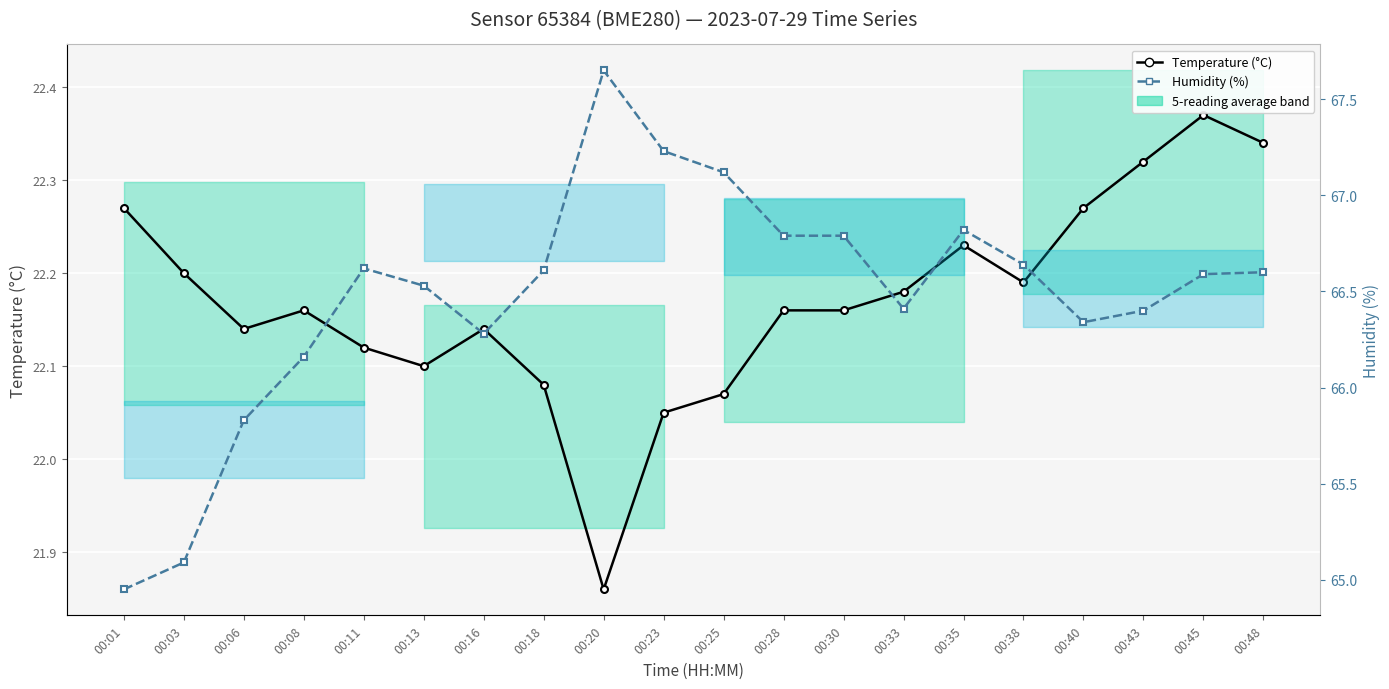

At which label does Temperature (°C) reach its peak?

00:45